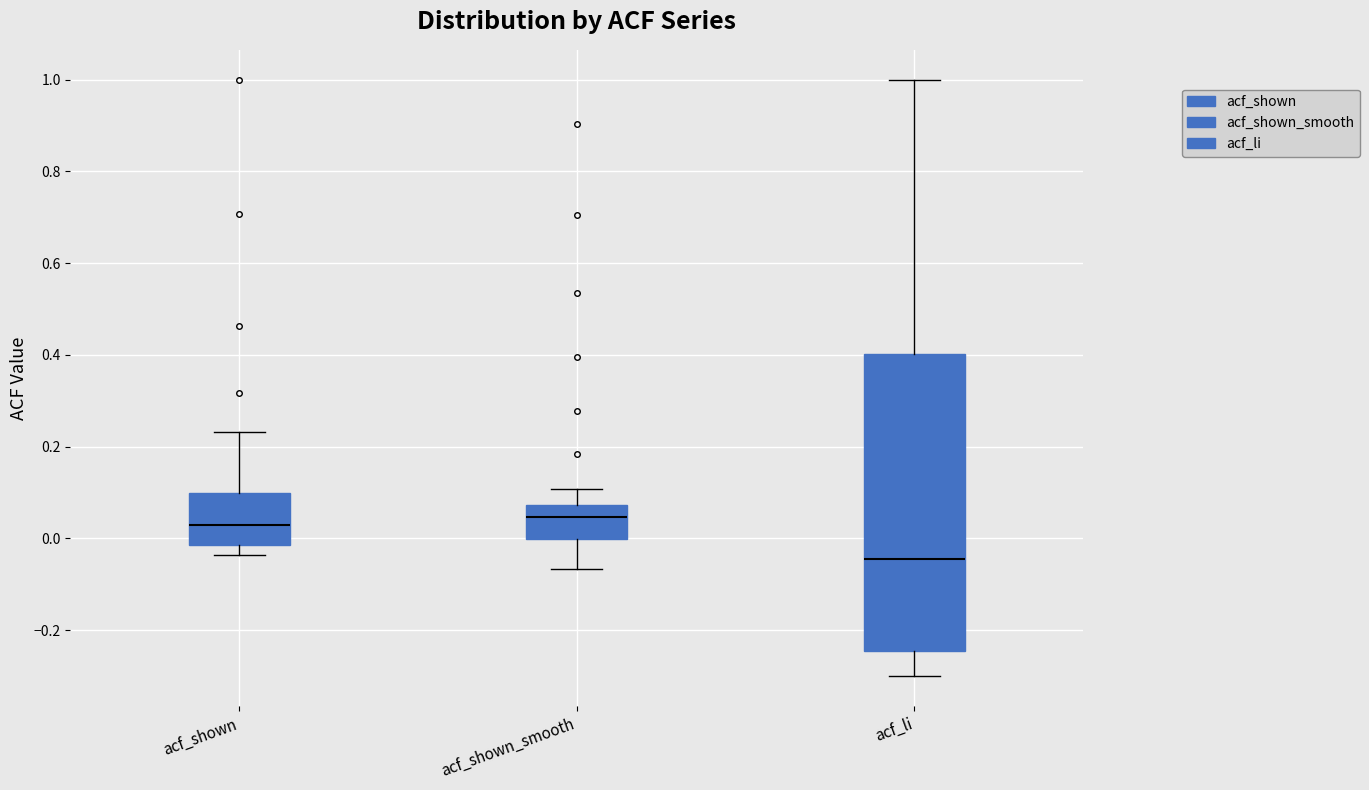

Reading left to right, transcribe this box plot: for each box, give where its median line is, the range the box spans, and where its two whiskers end, as read against the y-axis. The values are not printed on the chart, so give them approximately, as read against the axis.

acf_shown: median 0.02, box -0.02 to 0.10, whiskers -0.04 to 0.24
acf_shown_smooth: median 0.04, box 0.00 to 0.08, whiskers -0.06 to 0.10
acf_li: median -0.04, box -0.24 to 0.40, whiskers -0.30 to 1.00